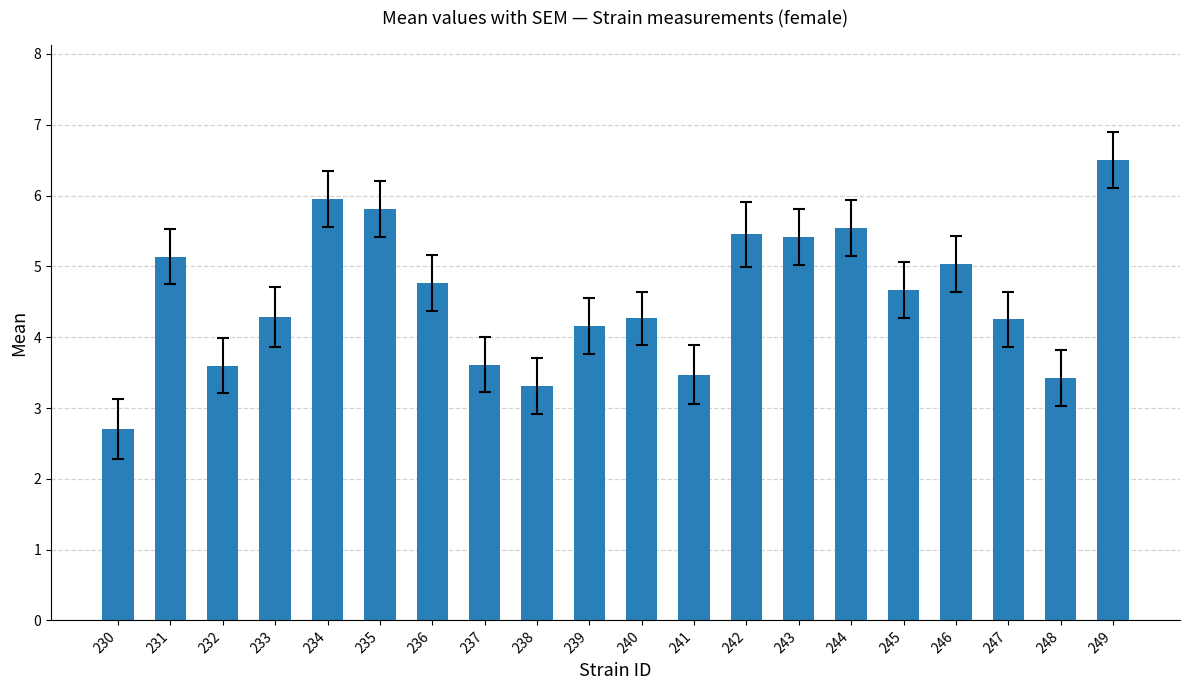

True or false: the data shows 2.0 at 235.

False